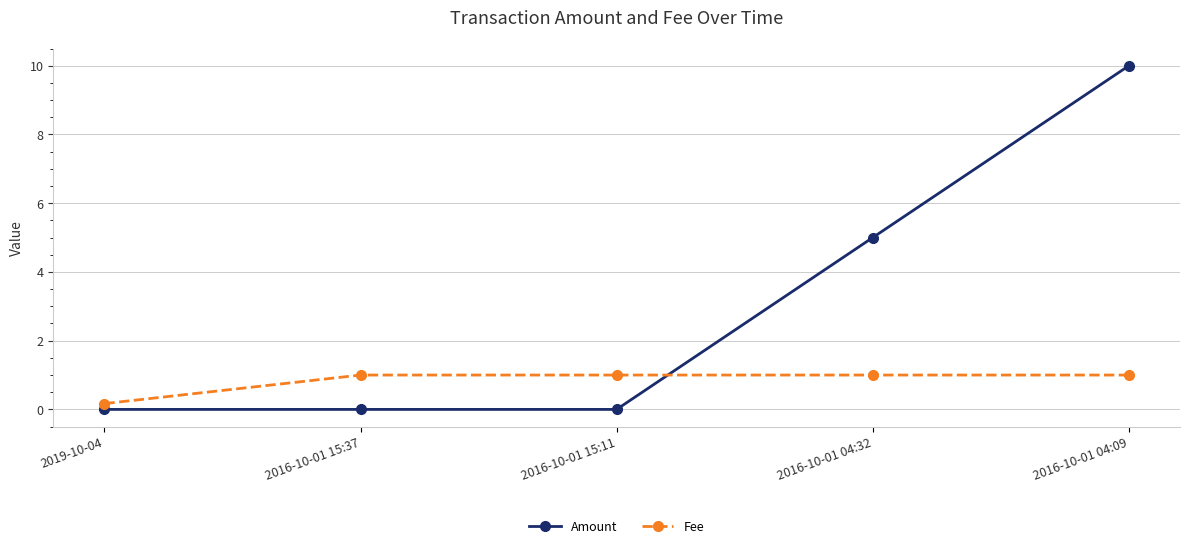

True or false: Amount has a value of 5.0 at 2016-10-01 04:32.

True